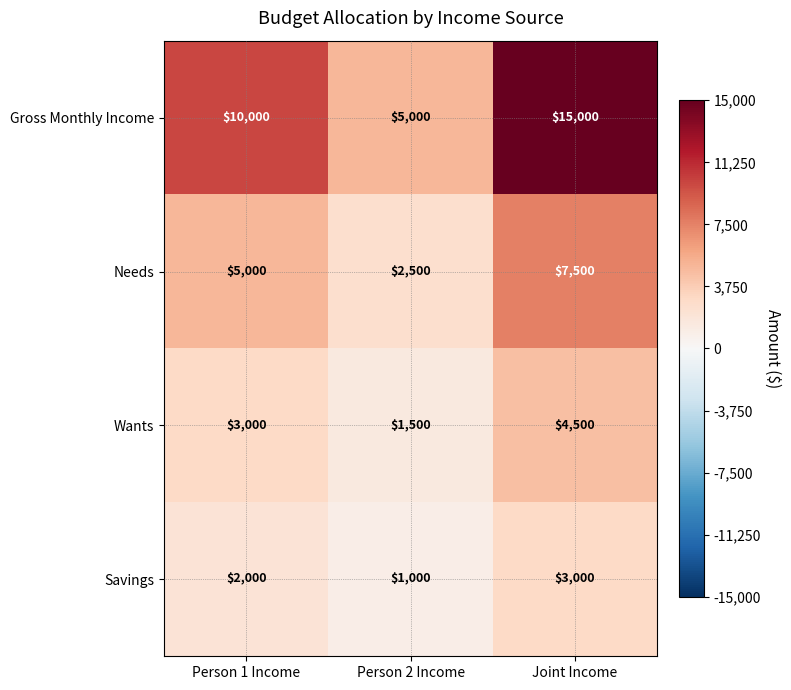

What is the maximum value for Needs?

7500